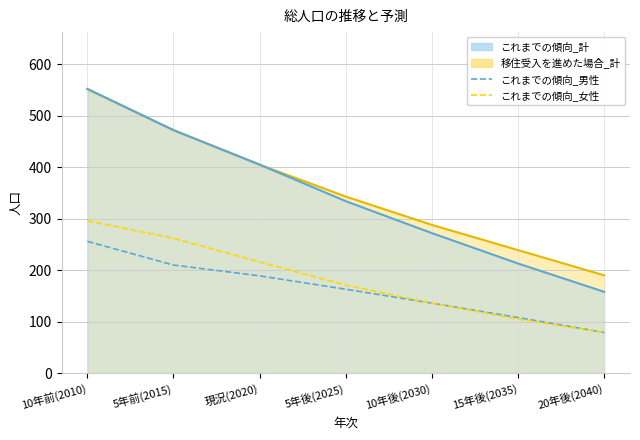

Does the chart display data point markers on the line(s)?

No